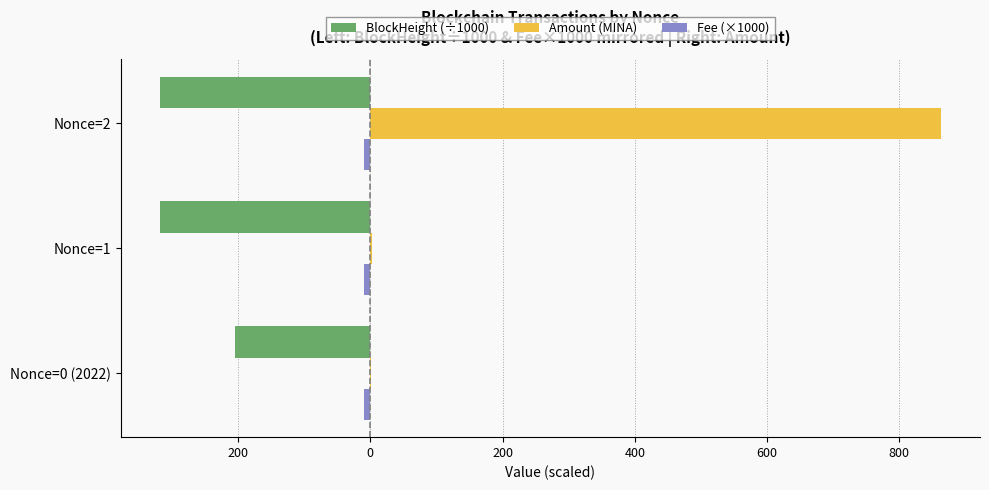

How many categories are shown in the chart?

3